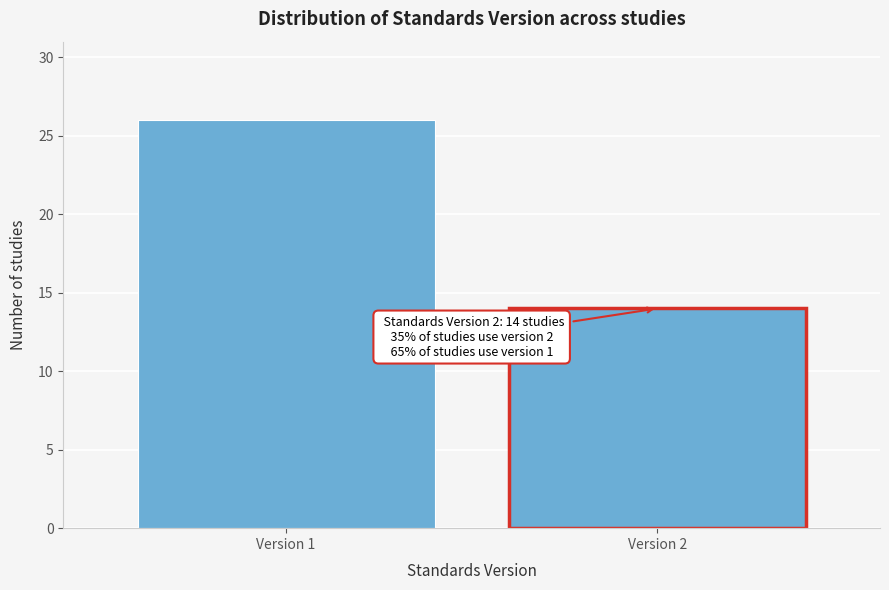

Reading left to right, what are all the values shown in this chart?

26	14